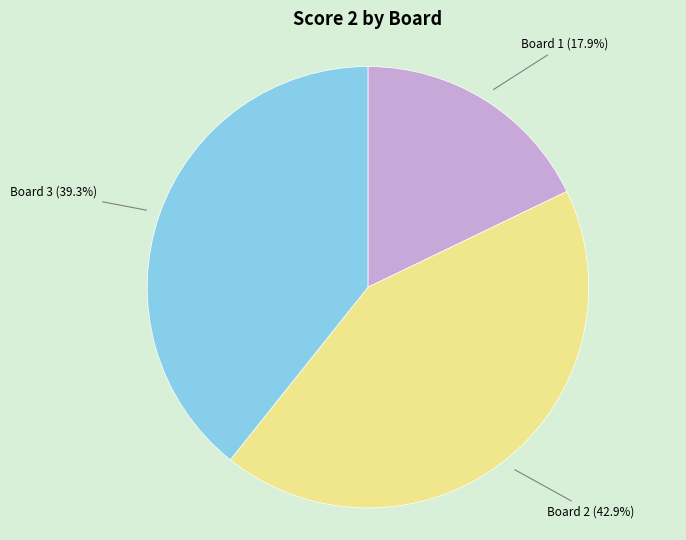

Is there a majority slice in this chart?

No